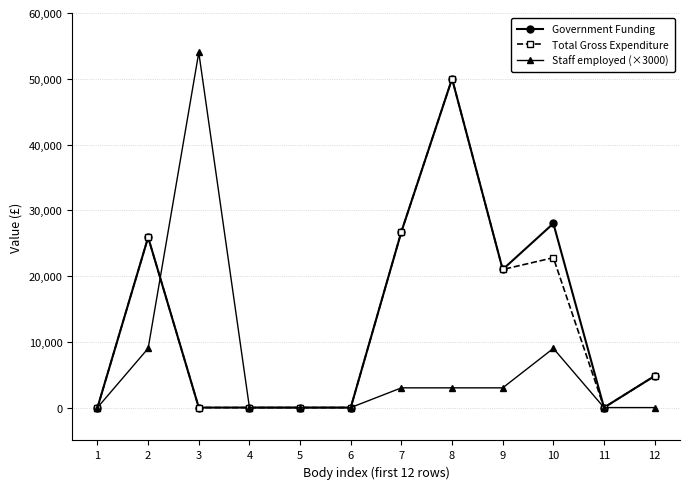

What is the value of the Total Gross Expenditure point at the 12th from the left?

4812